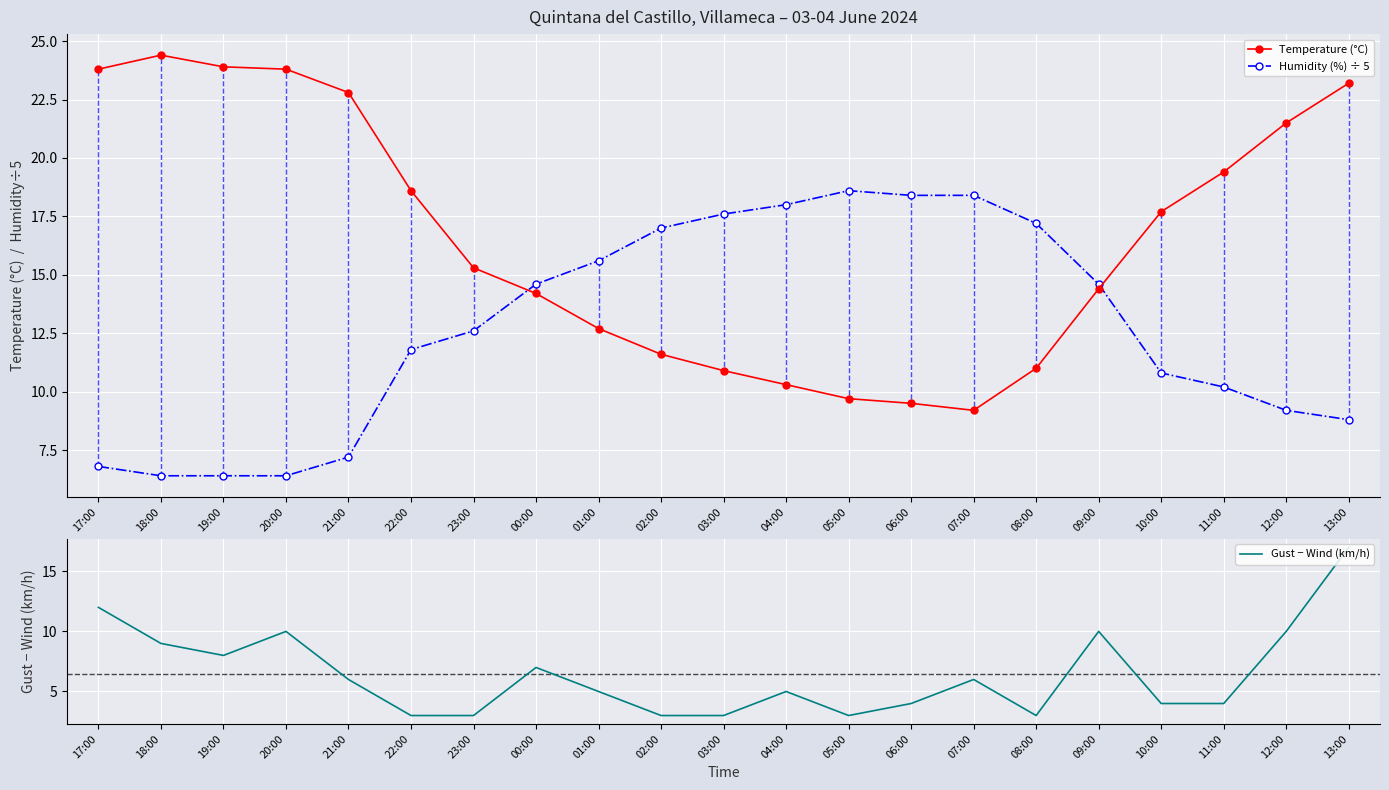

Between which two adjacent categories do Humidity (%) ÷ 5 and Temperature (°C) first intersect?

23:00 and 00:00